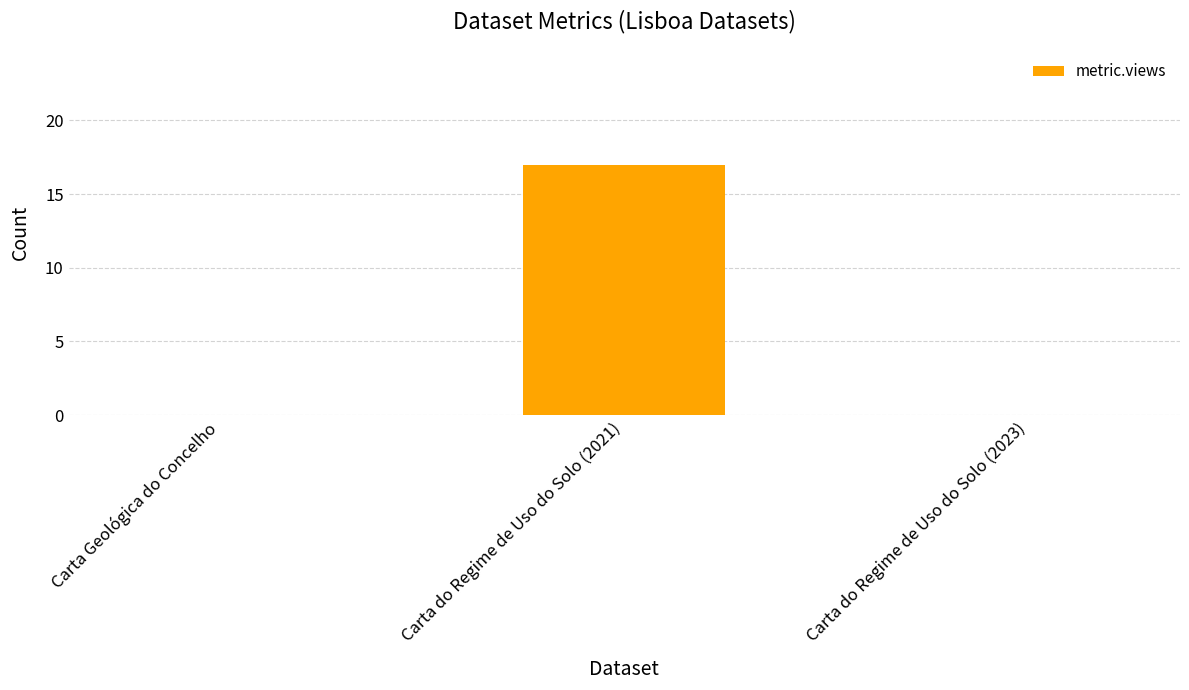

What is the maximum value shown in the chart?

17